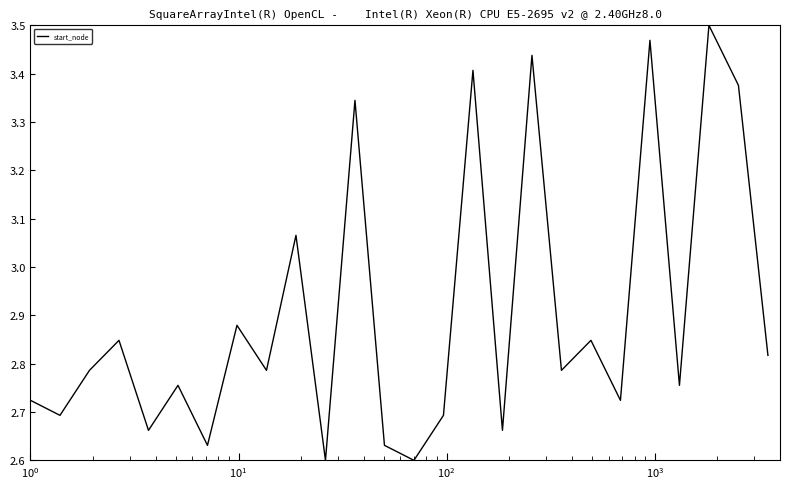

What is the difference between the maximum and minimum values?

0.9